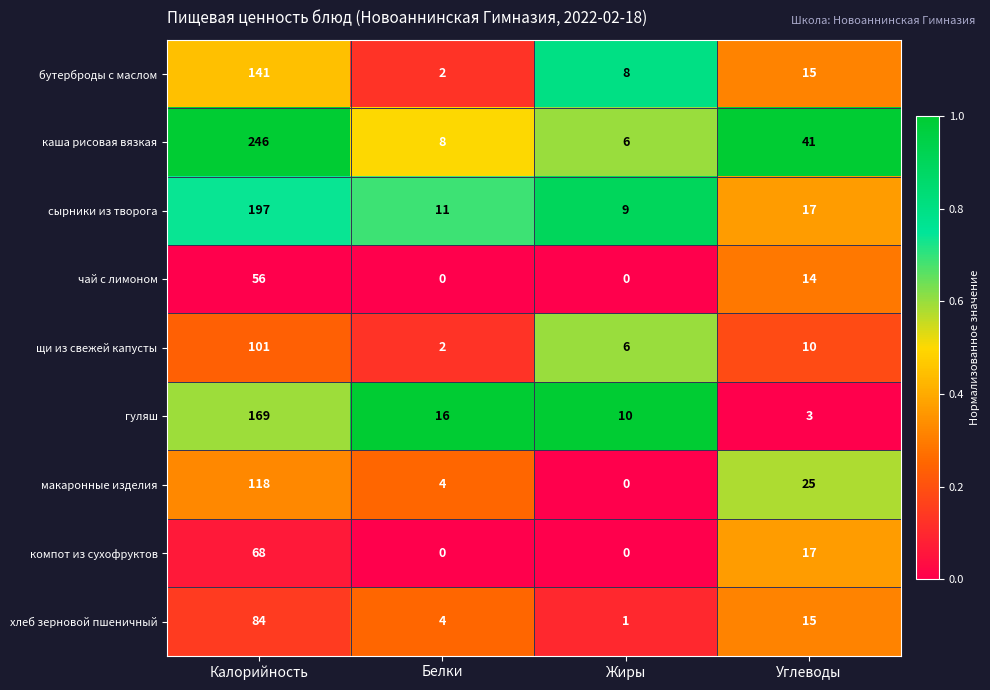

Which series has the largest total across all categories?

каша рисовая вязкая